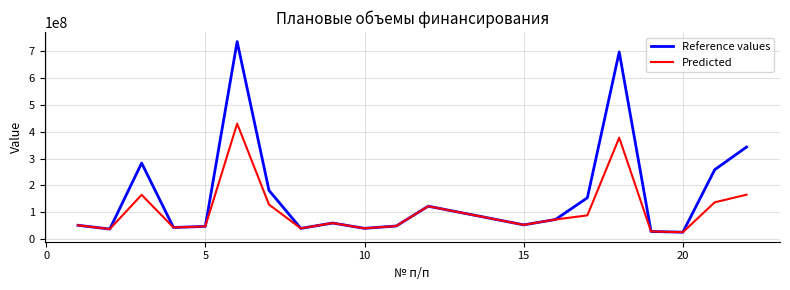

What is the difference between the maximum and minimum values in the Predicted series?

404284603